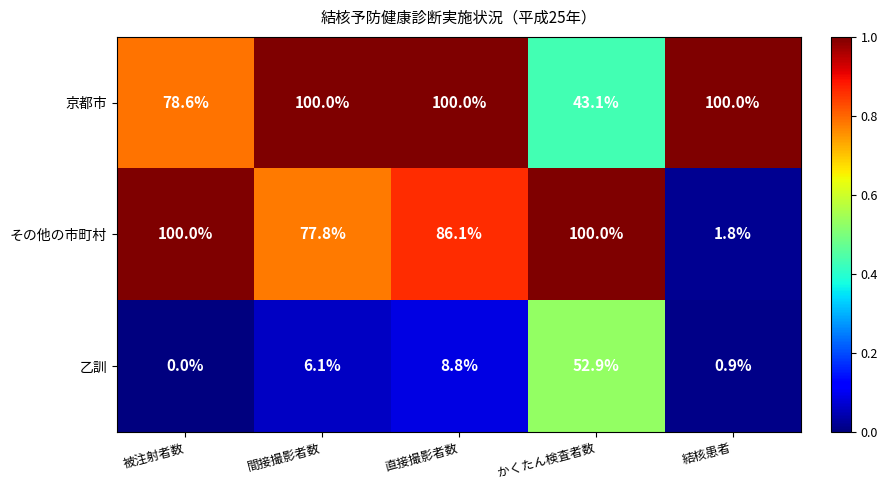

How many distinct data groups are displayed?

3